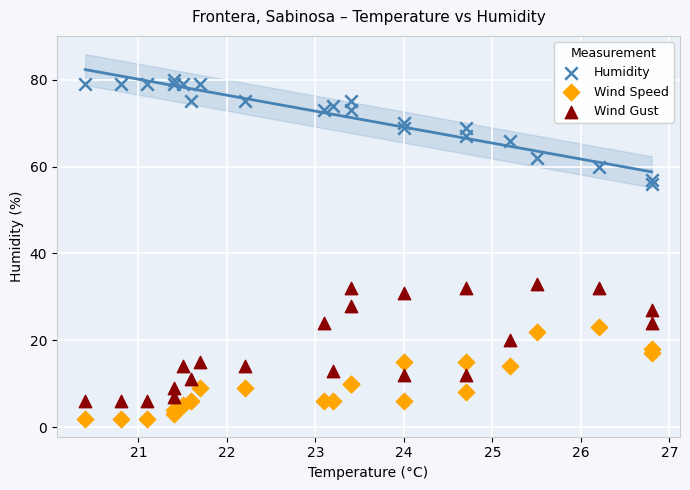

Which series reaches the maximum Y coordinate?

Humidity